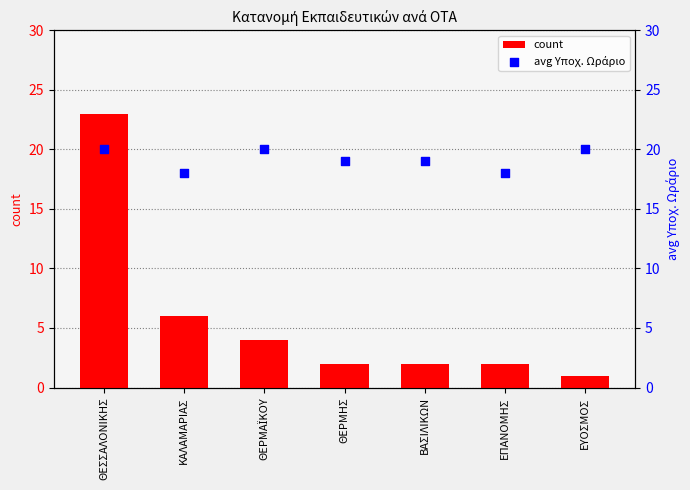

What is the total value across all series at ΚΑΛΑΜΑΡΙΑΣ?

24